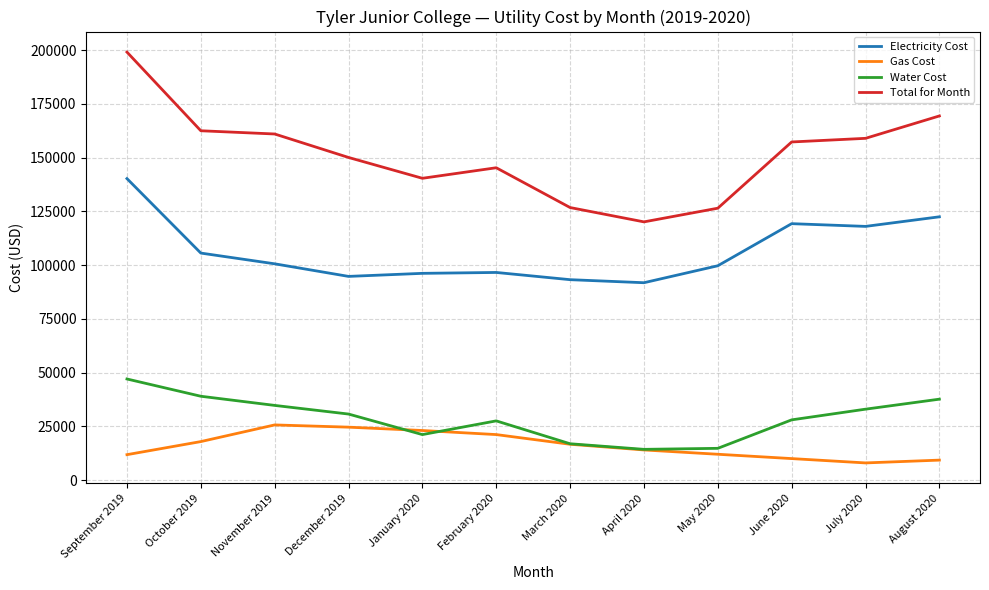

True or false: Total for Month and Water Cost intersect in this chart.

False